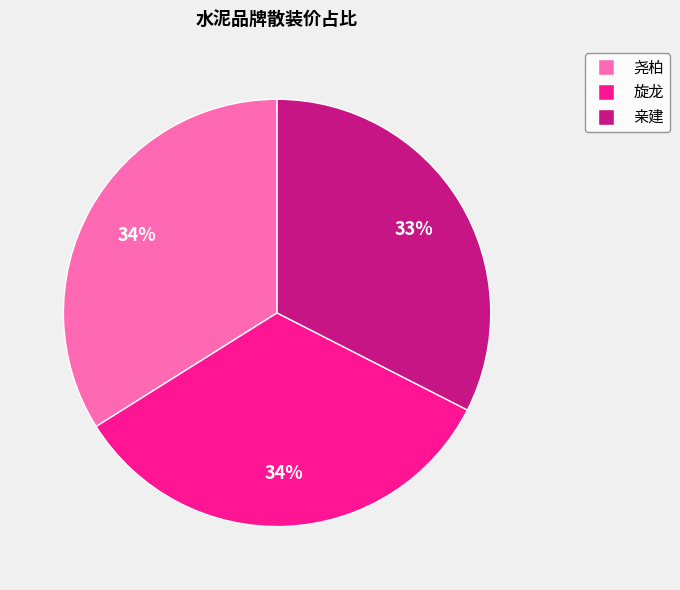

Is 尧柏 the majority of the pie?

No